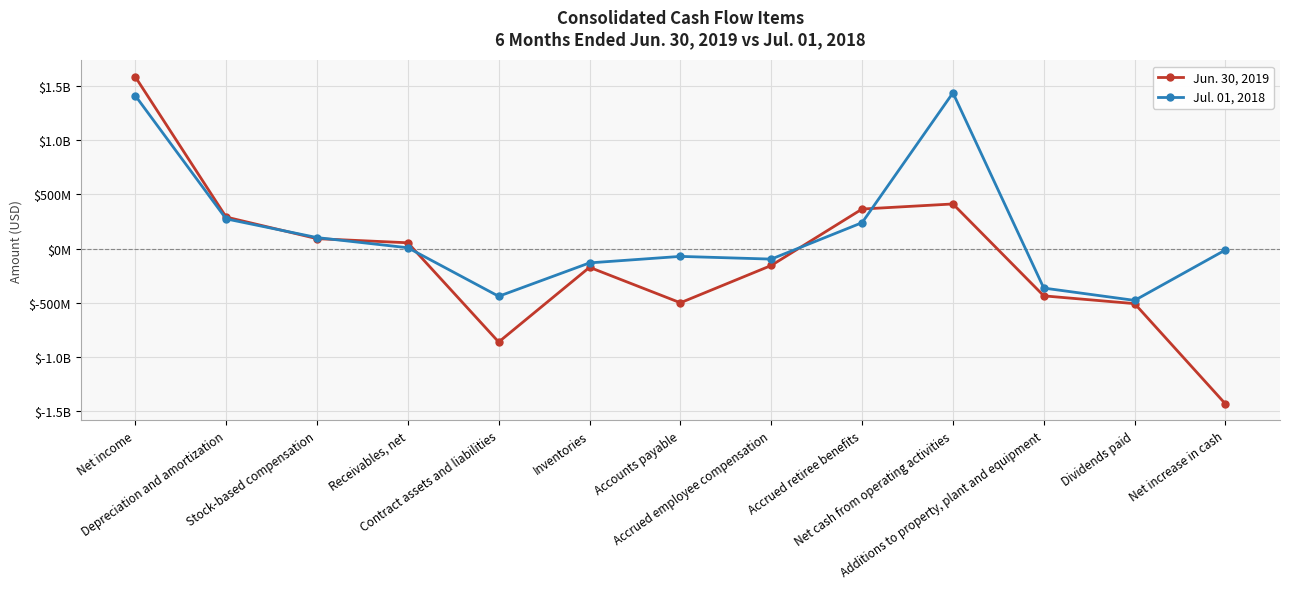

What are all the series names shown in the legend?

Jun. 30, 2019, Jul. 01, 2018